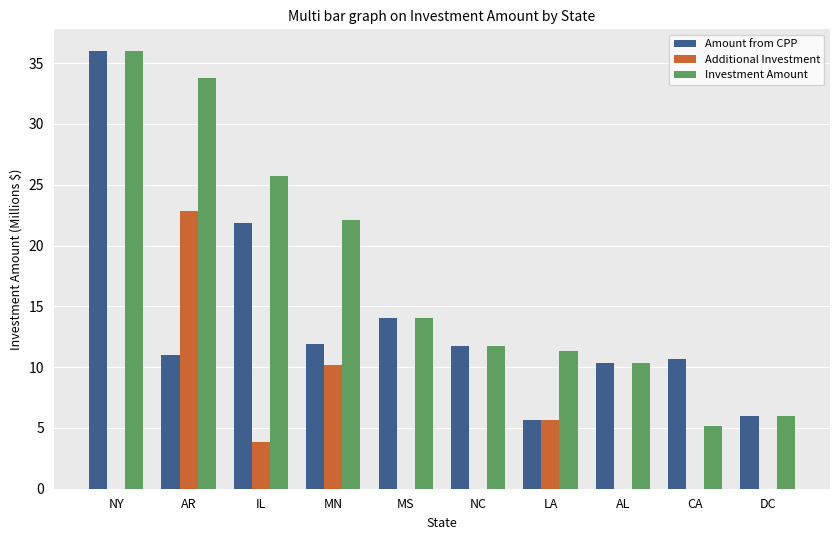

What is the sum of all Amount from CPP values?

139.1